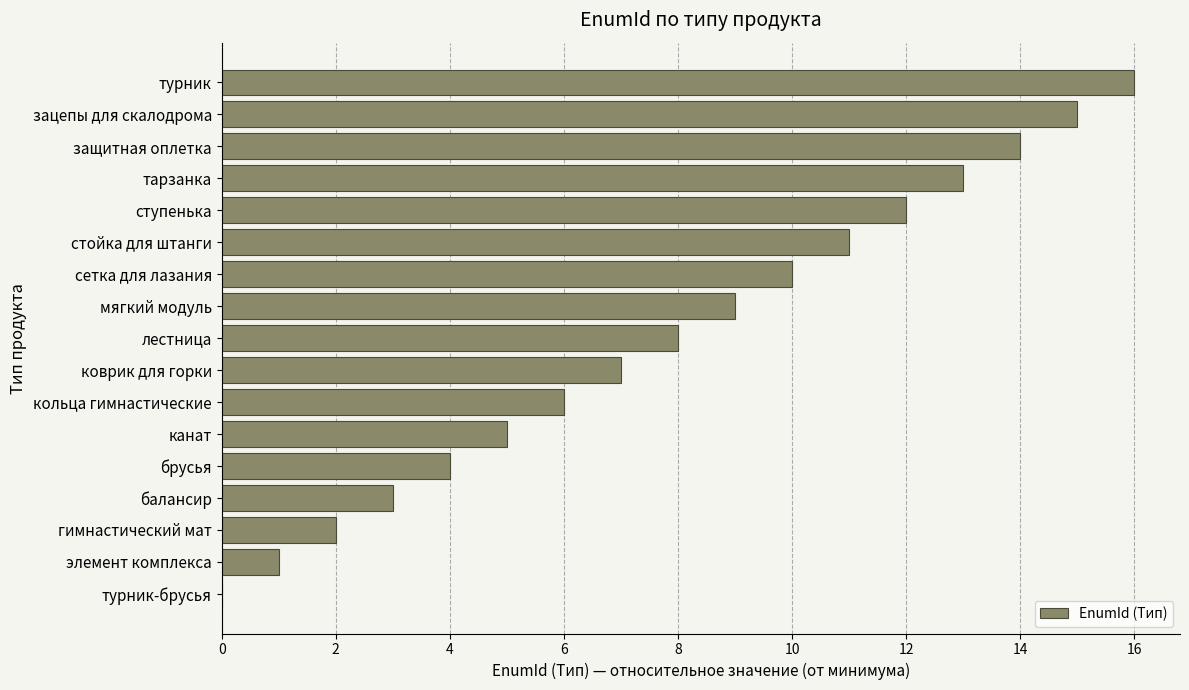

Are the bars grouped side by side (vs. stacked)?

No